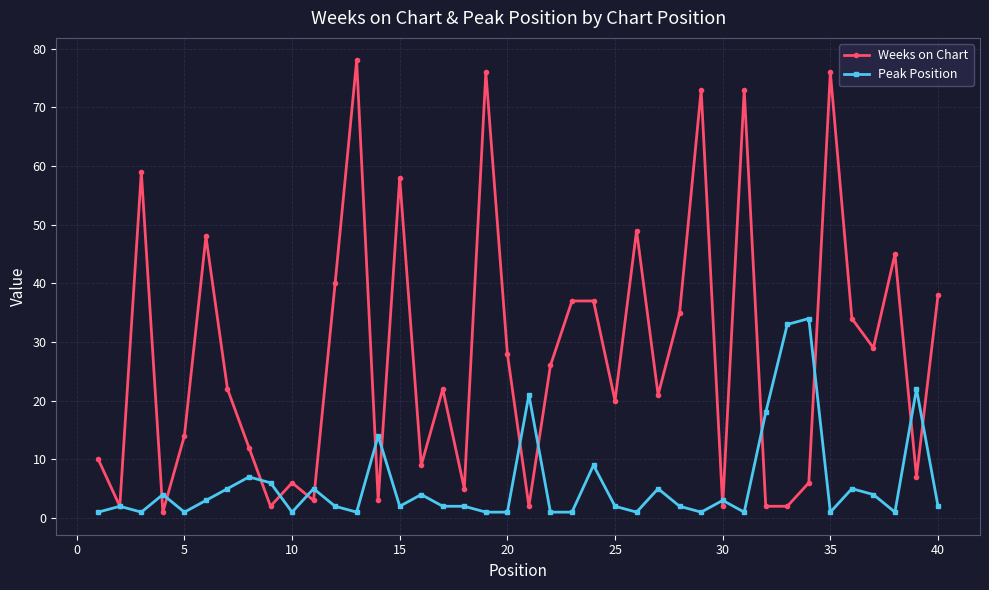

Which series has the largest range (max minus min)?

Weeks on Chart